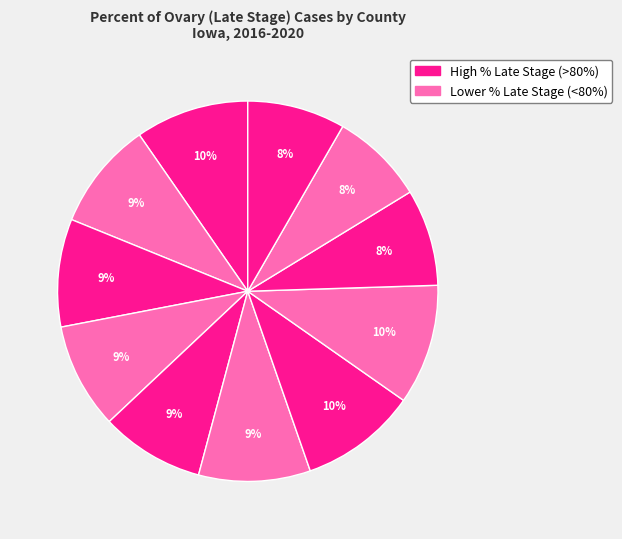

To the nearest percent, what is the average slice percentage?

9%